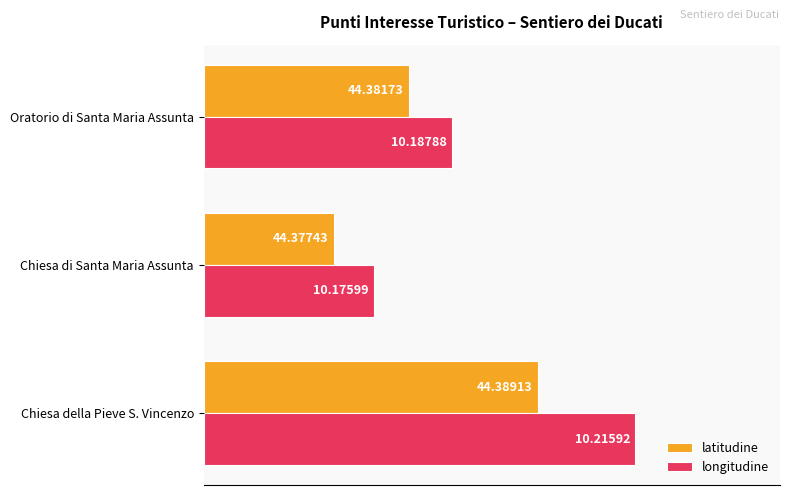

What are all the series names shown in the legend?

latitudine, longitudine